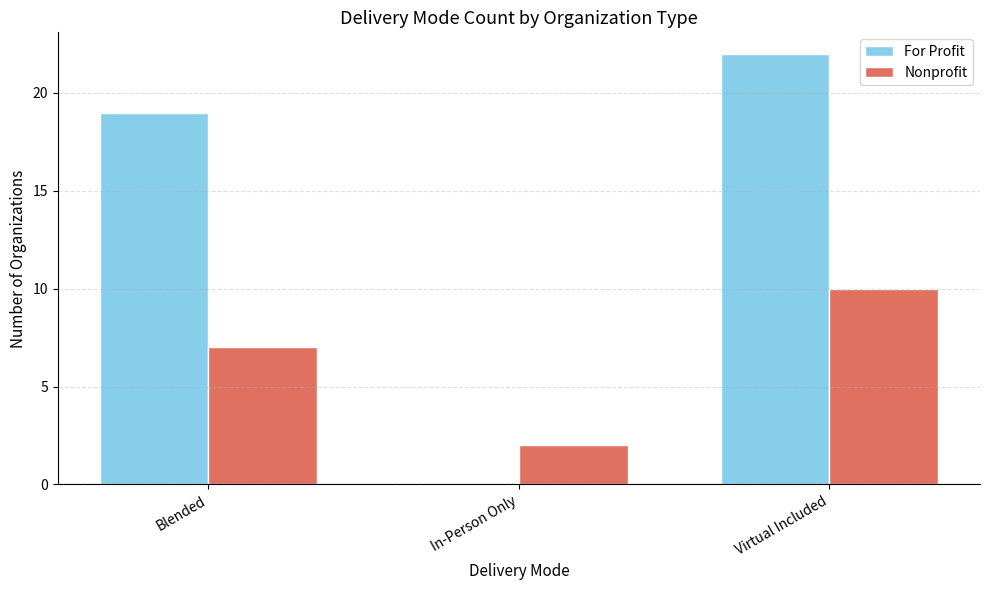

The value of For Profit at In-Person Only is 0. True or false?

True